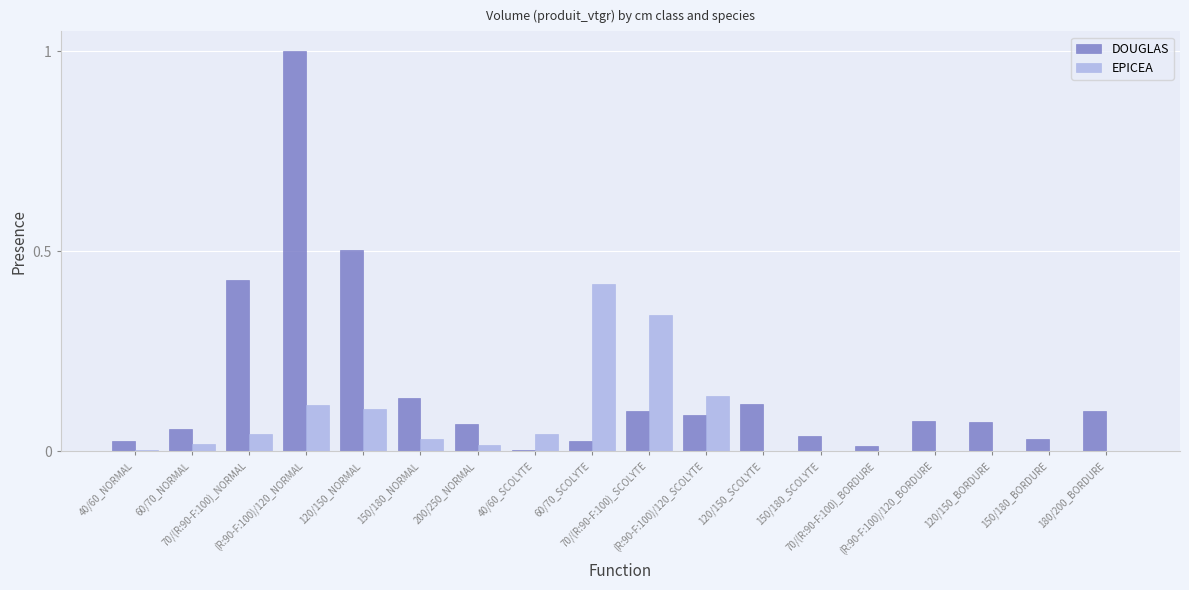

The value of DOUGLAS at (R:90-F:100)/120_NORMAL is 1.0. True or false?

True